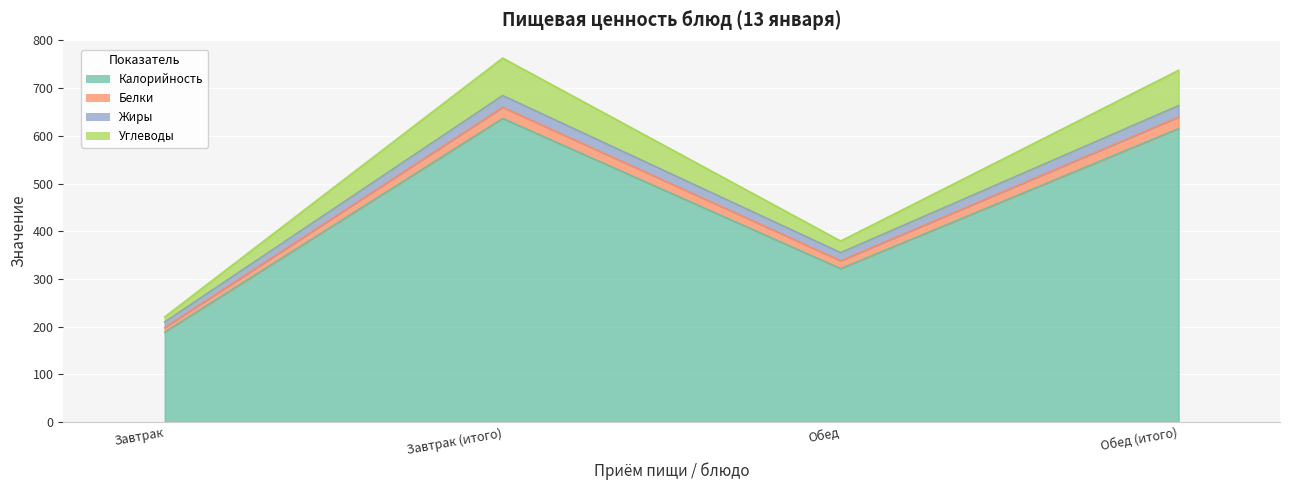

True or false: Жиры and Калорийность cross at least once.

False